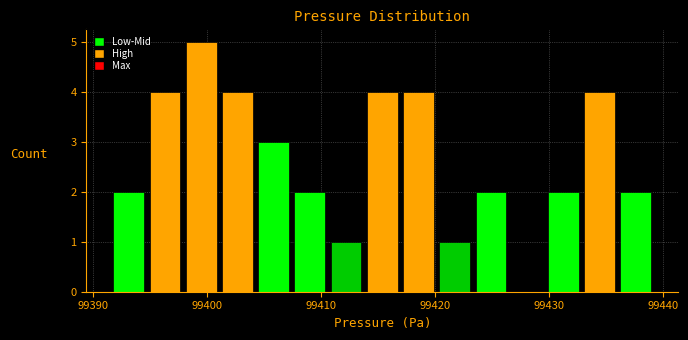

Read against the x-axis, roughly where is the centre of the tallest bar?

99399